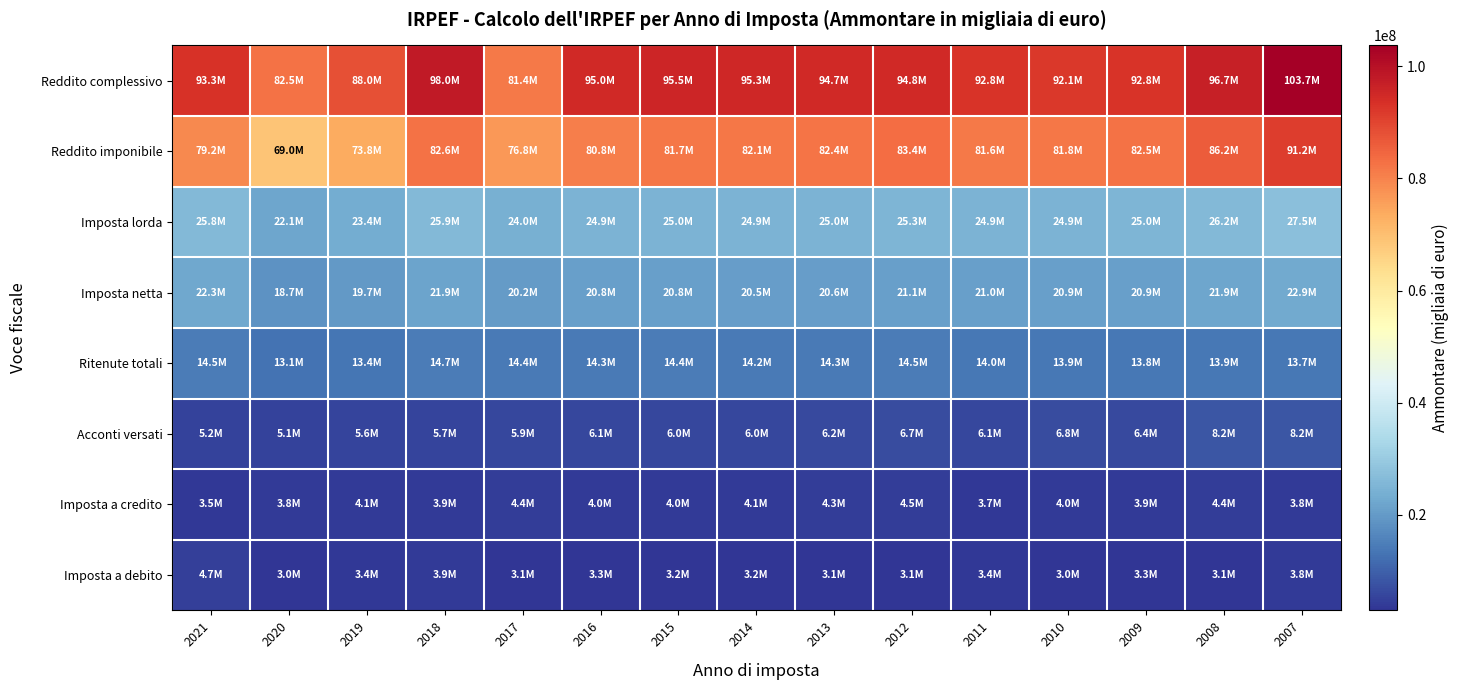

List the series in order of their peak value, lowest first.

Imposta a credito, Imposta a debito, Acconti versati, Ritenute totali, Imposta netta, Imposta lorda, Reddito imponibile, Reddito complessivo